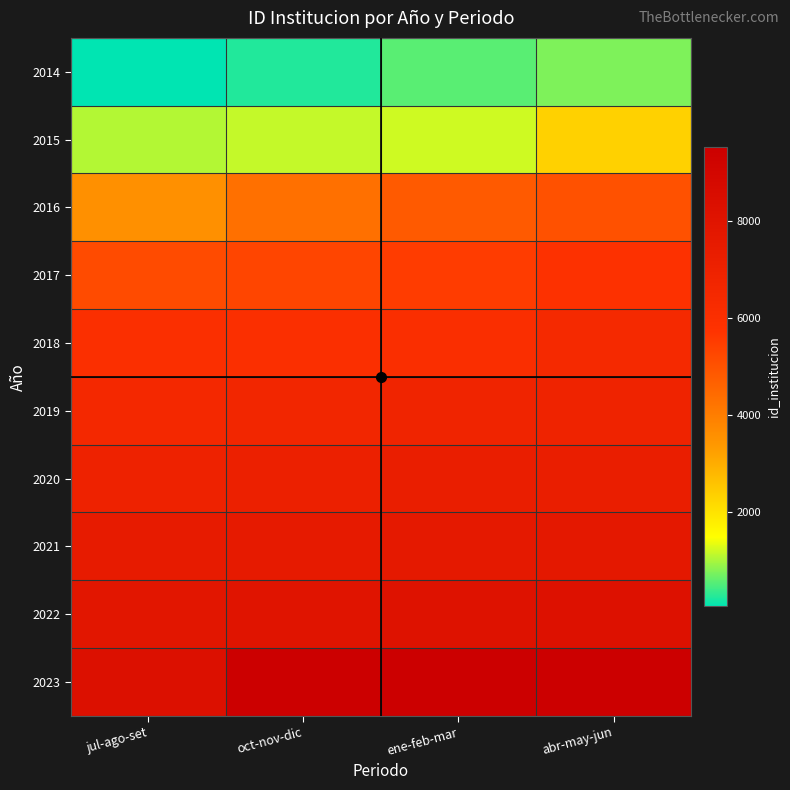

At how many categories does at least one series exceed 6622?

4